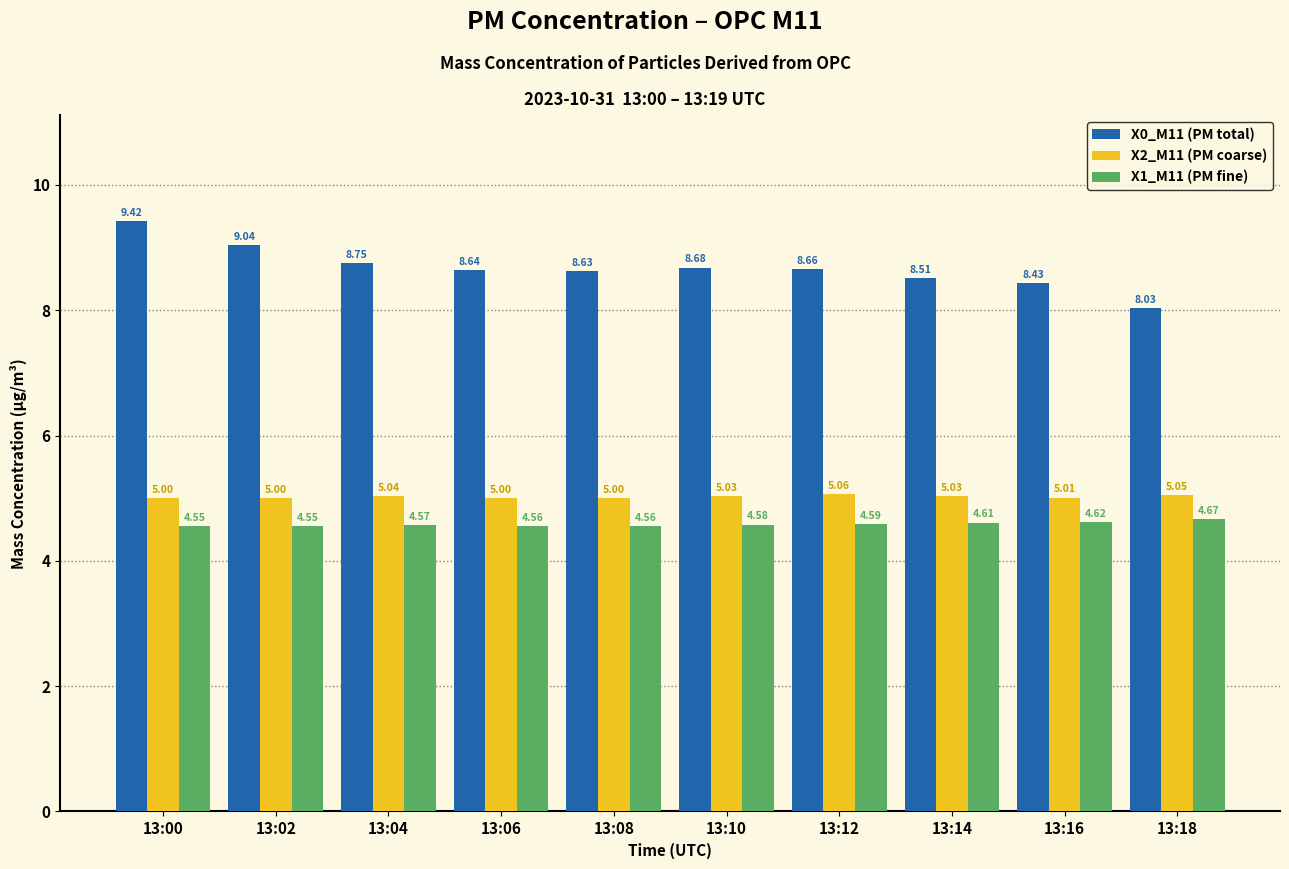

At how many categories does at least one series exceed 8?

10